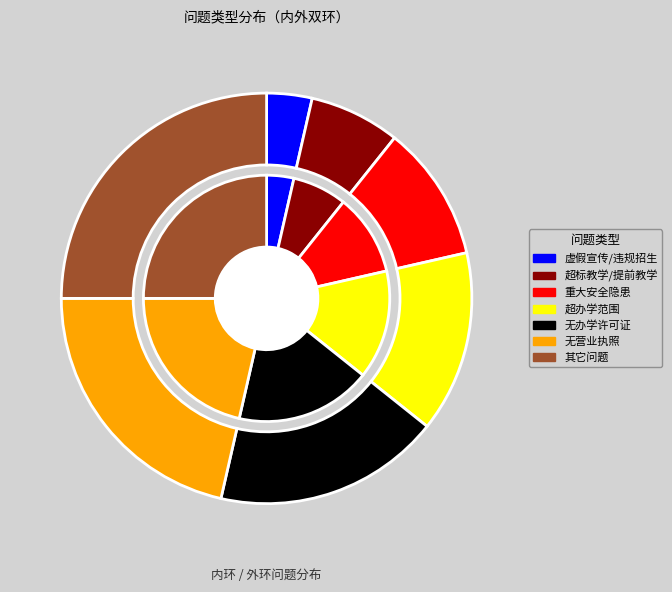

What percentage is the 其它问题 slice, to the nearest percent?

25%